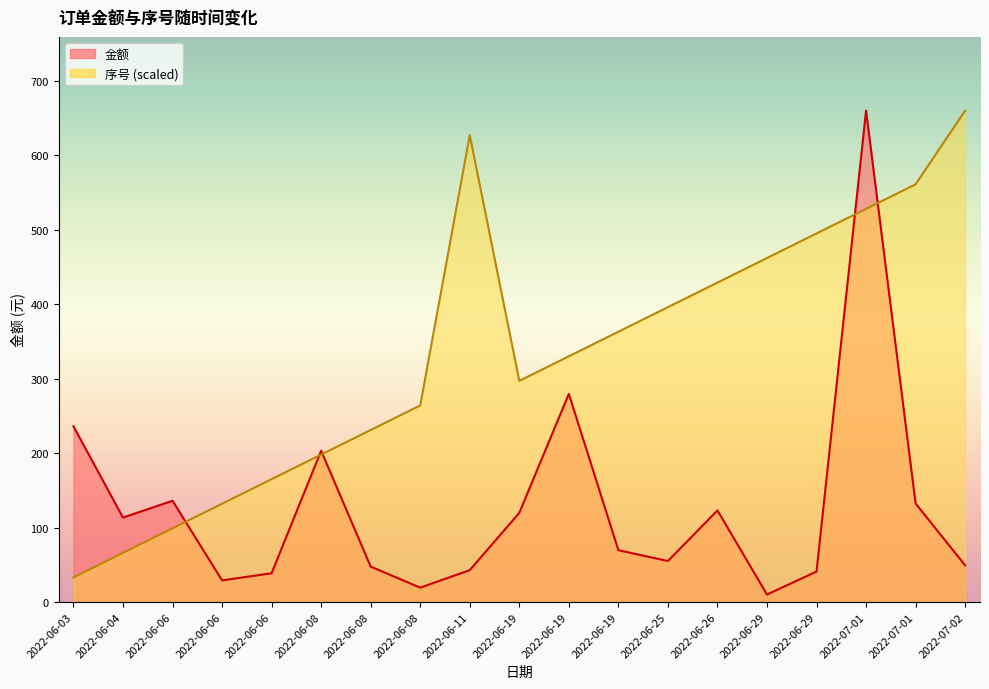

What are all the series names shown in the legend?

金额, 序号